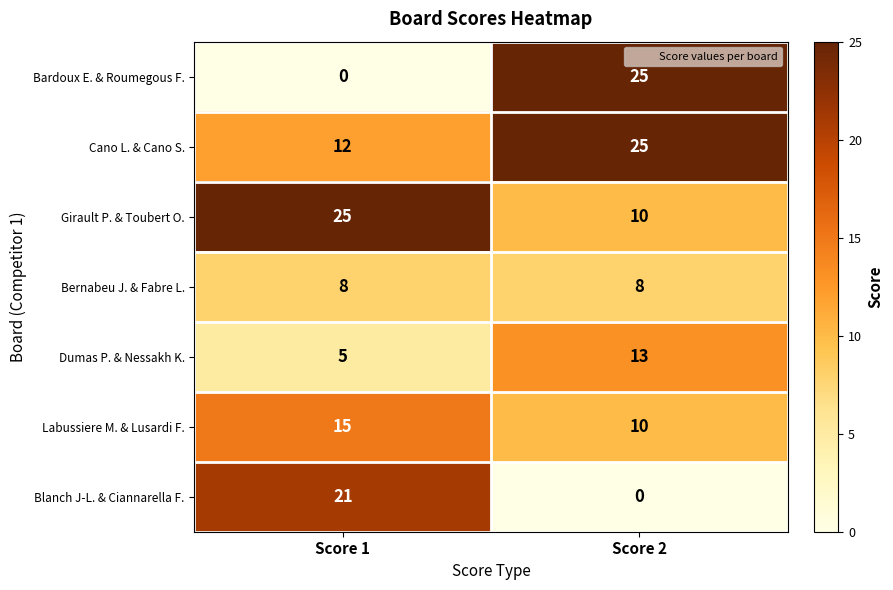

Which series has the largest total across all categories?

Cano L. & Cano S.